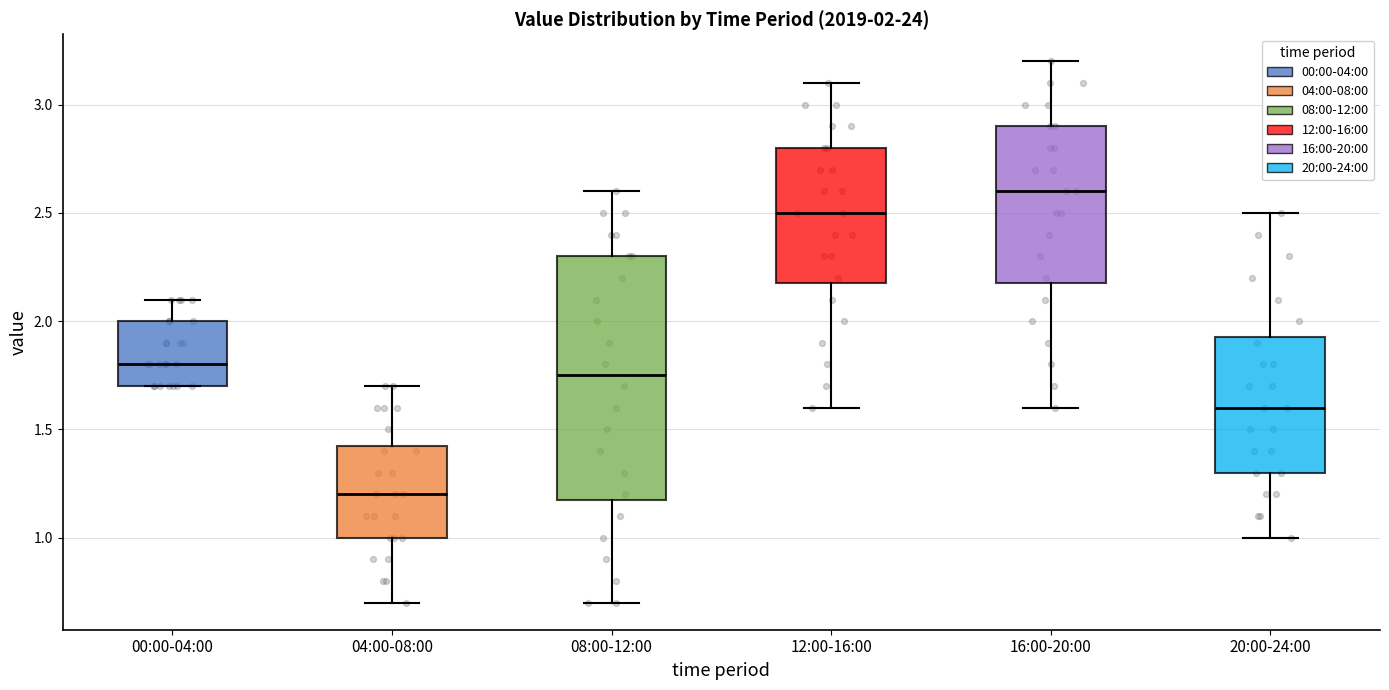

Which box's median line is the highest?

16:00-20:00